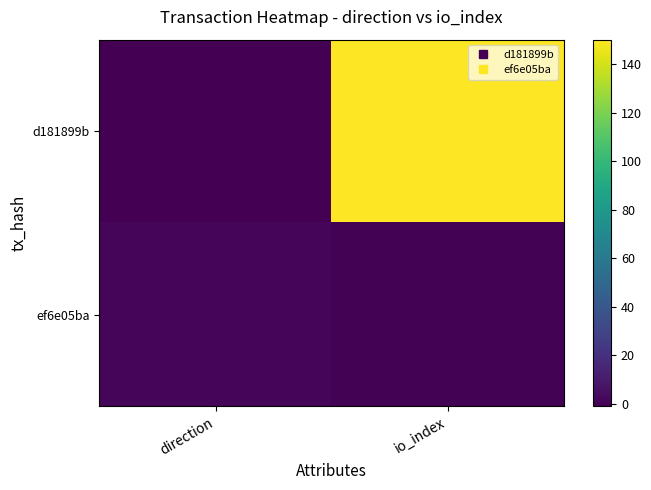

Reading right to left, extract all data points from this chart.

d181899b: io_index=150	direction=-1
ef6e05ba: io_index=0	direction=1